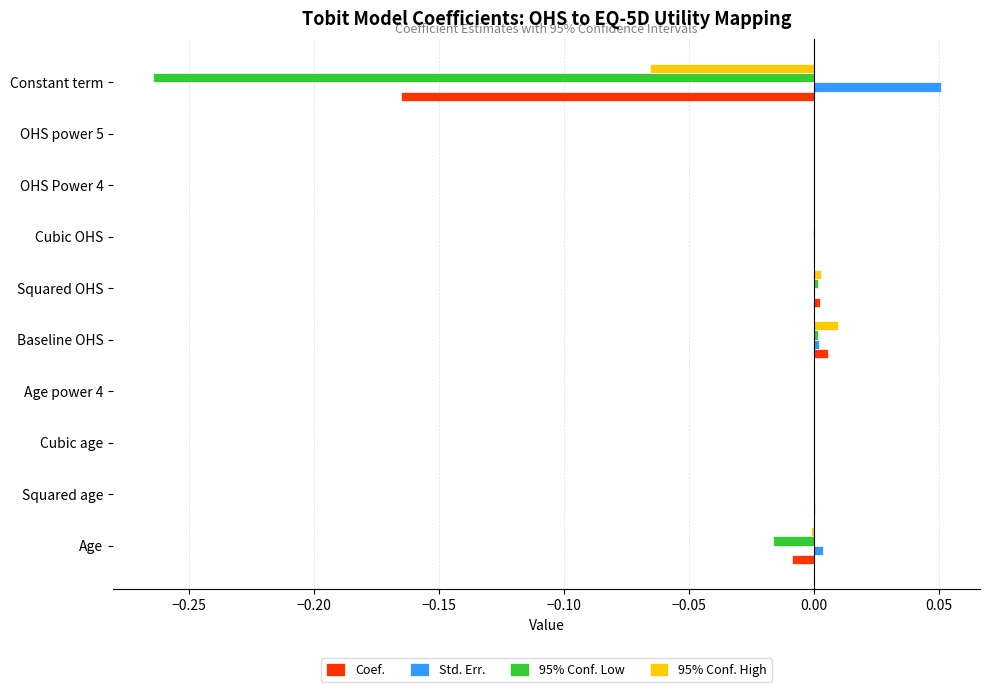

Is it true that Coef. equals 0.0 at Squared OHS?

True